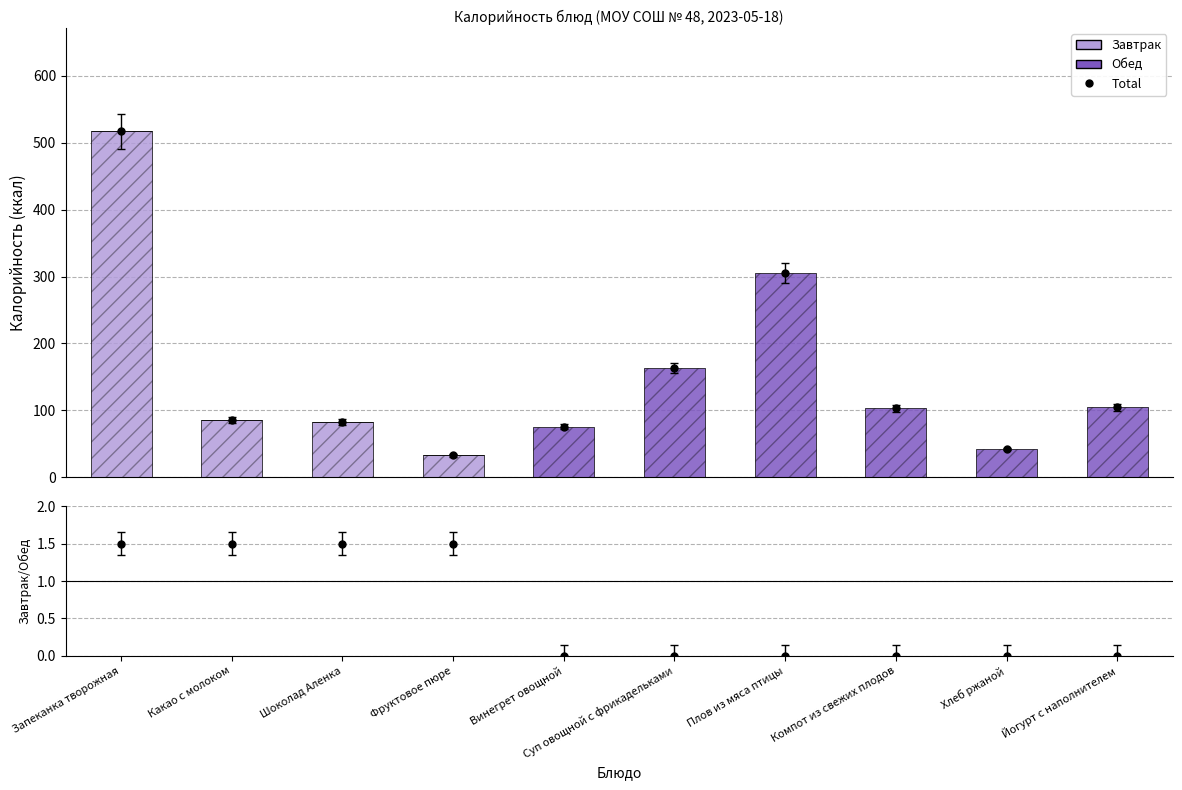

Which category has the highest value in the Total series?

Запеканка творожная